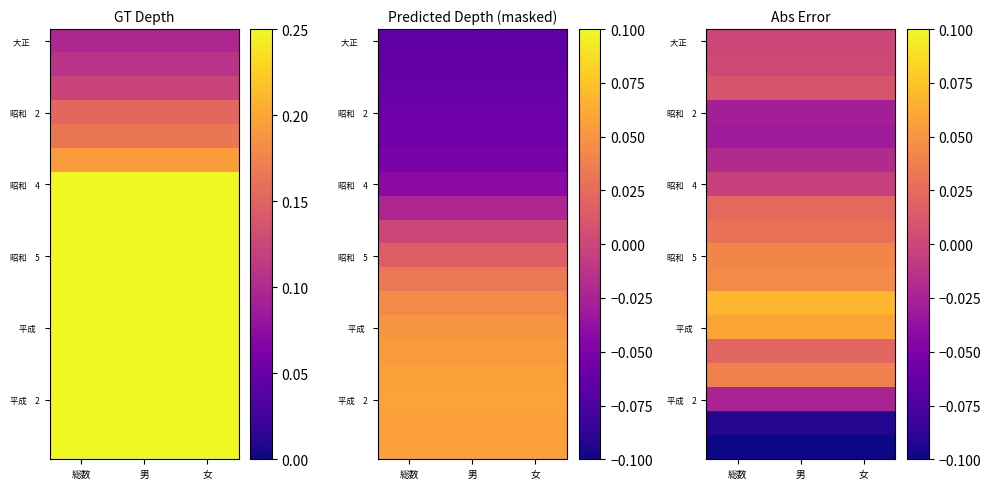

Which label corresponds to the largest value in the chart?

総数